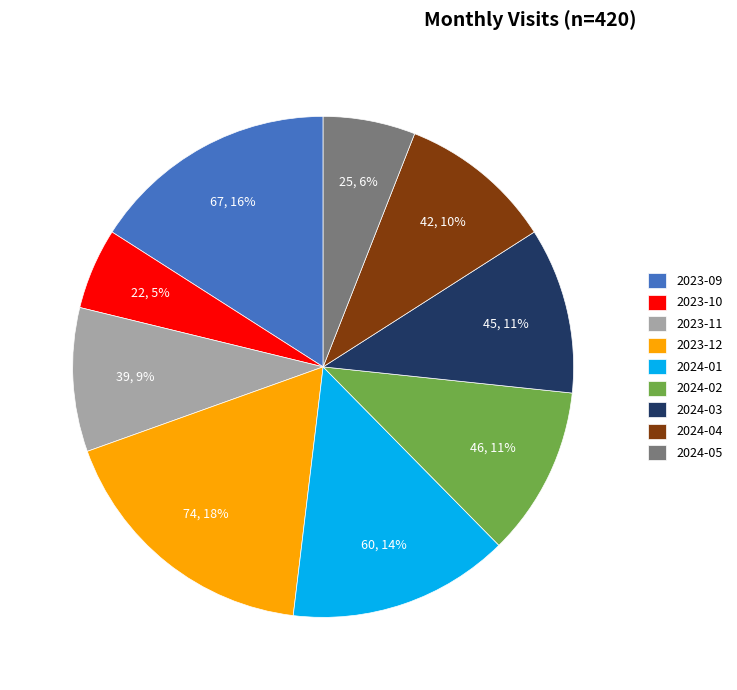

Is the sum of 2023-10 and 2023-12 greater than half?

No